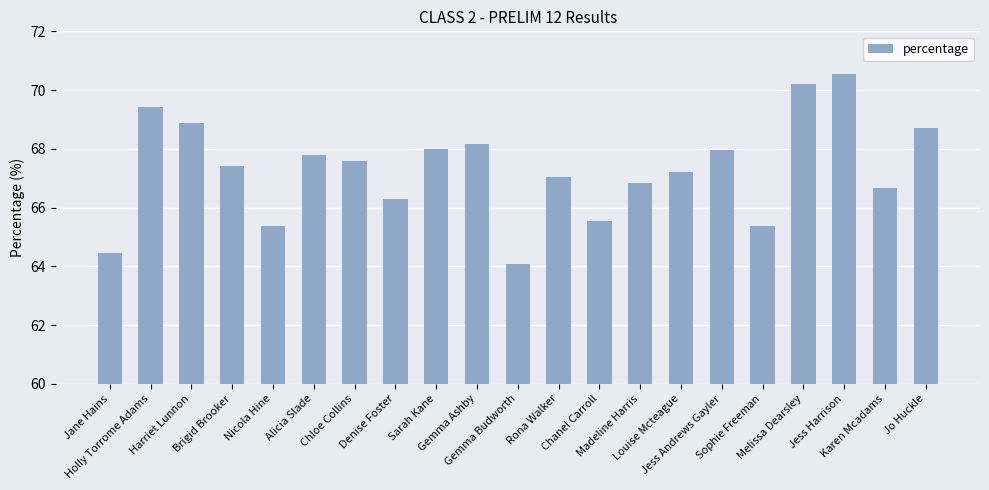

How many categories are shown in the chart?

21